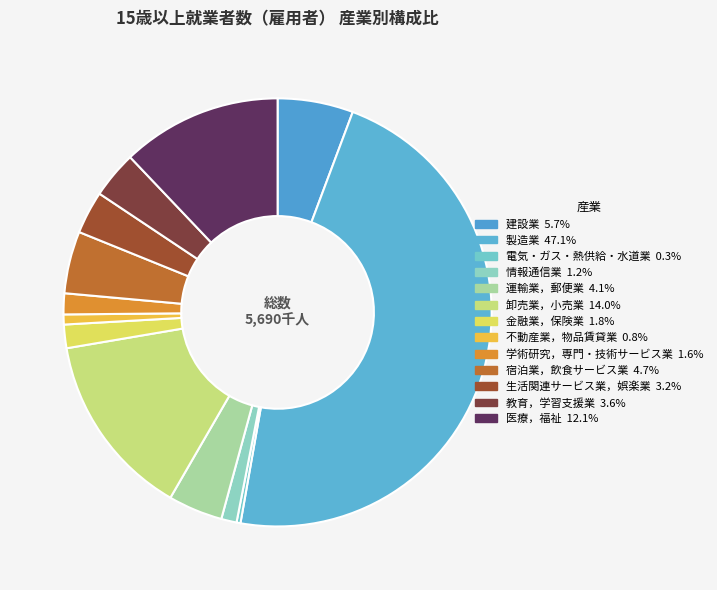

Is there a majority slice in this chart?

No